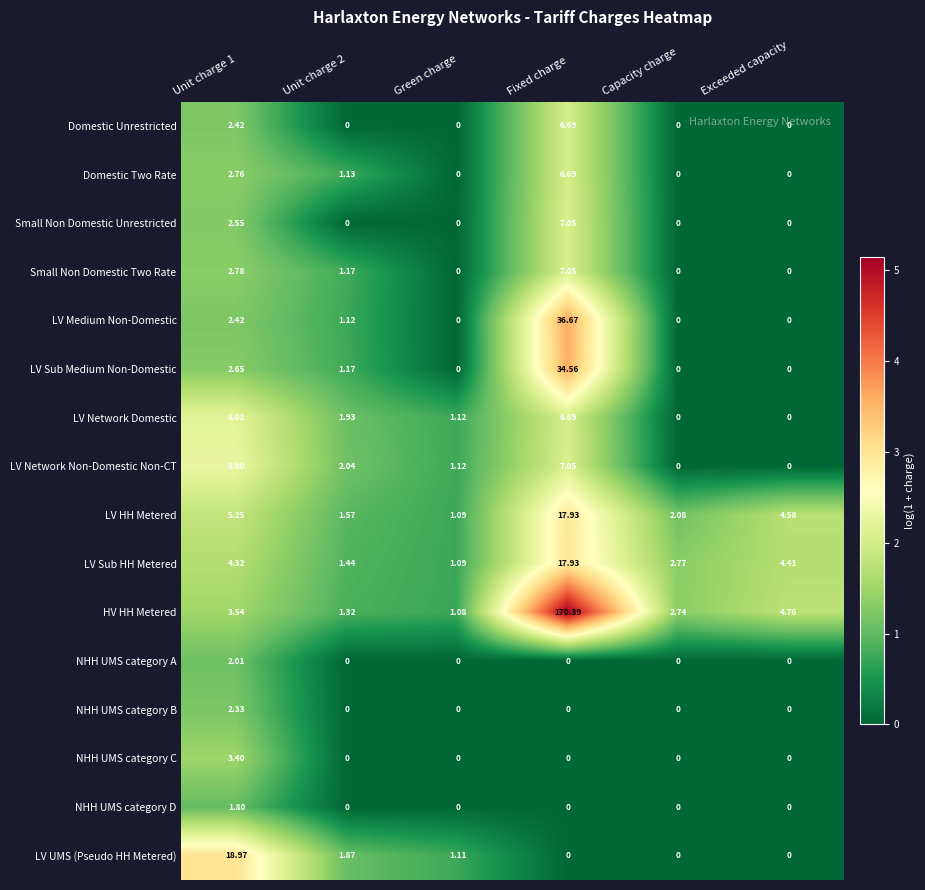

How many series are shown in this chart?

16